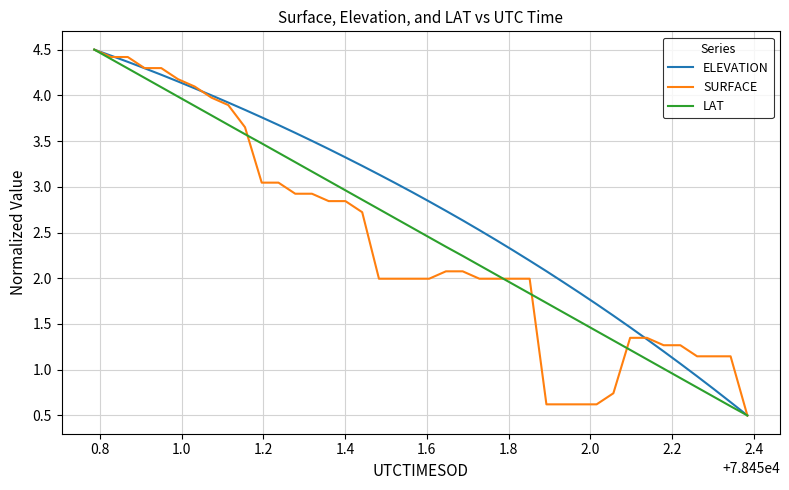

Which series has the largest total across all categories?

ELEVATION